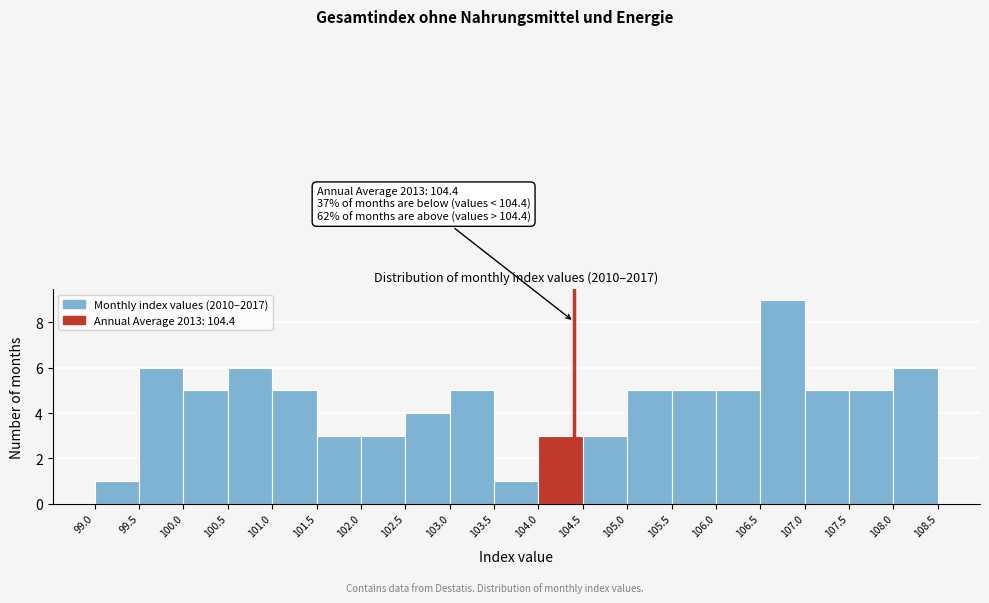

Over which range of the x-axis is the bar tallest?

106.5 to 107.0